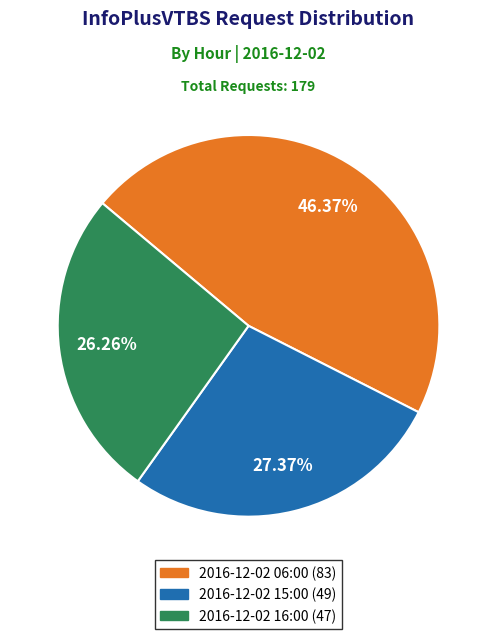

Combined, do 2016-12-02 15:00 and 2016-12-02 06:00 account for over 50%?

Yes